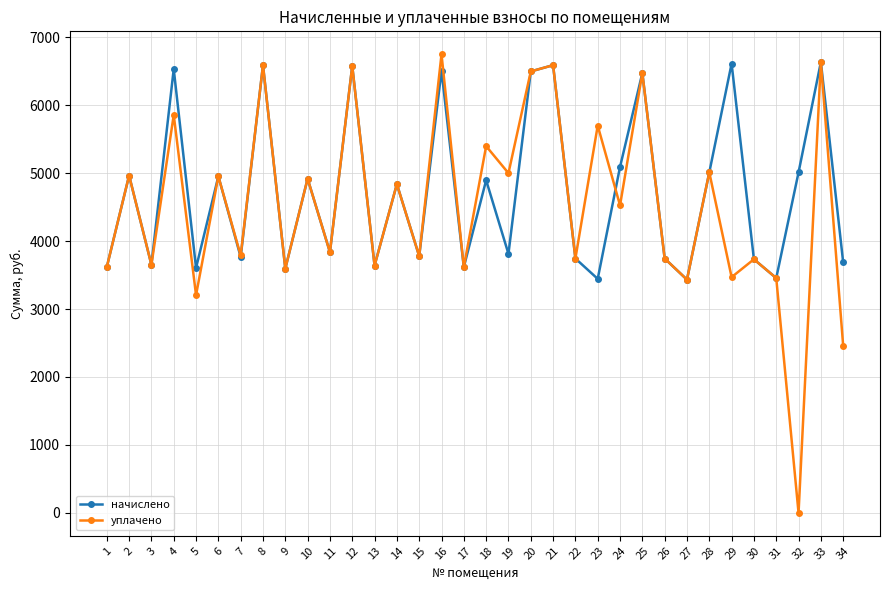

Which series has the widest spread of values?

уплачено